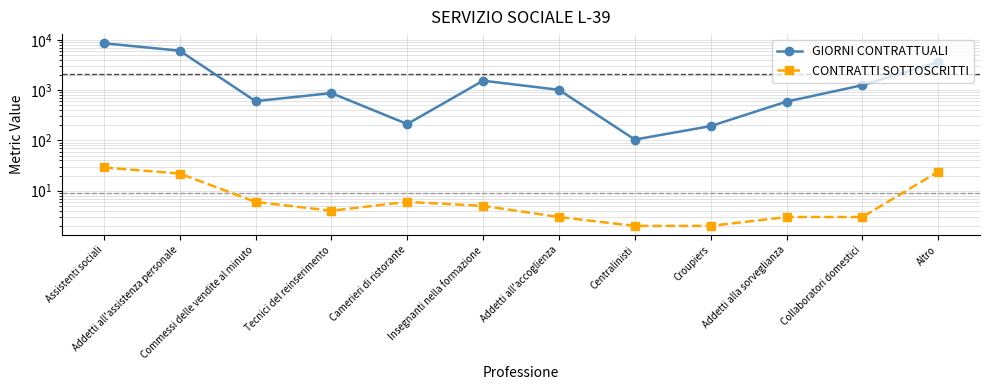

True or false: CONTRATTI SOTTOSCRITTI and GIORNI CONTRATTUALI intersect in this chart.

False